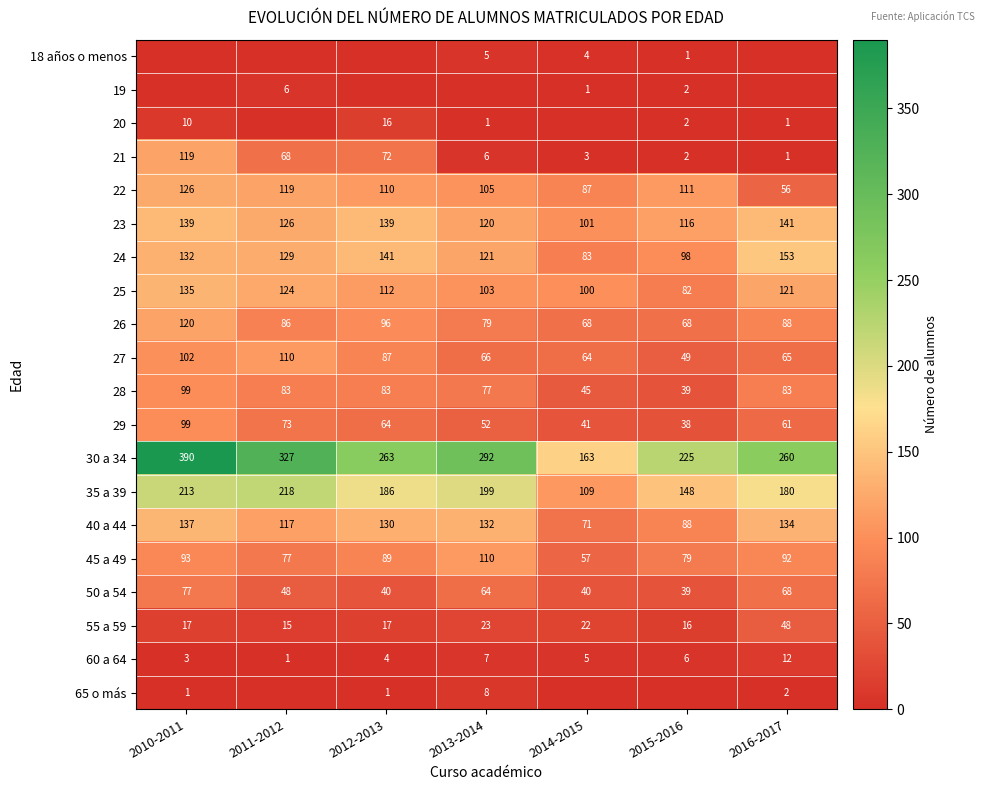

What is the spread (max minus min) of values at 2014-2015?

163